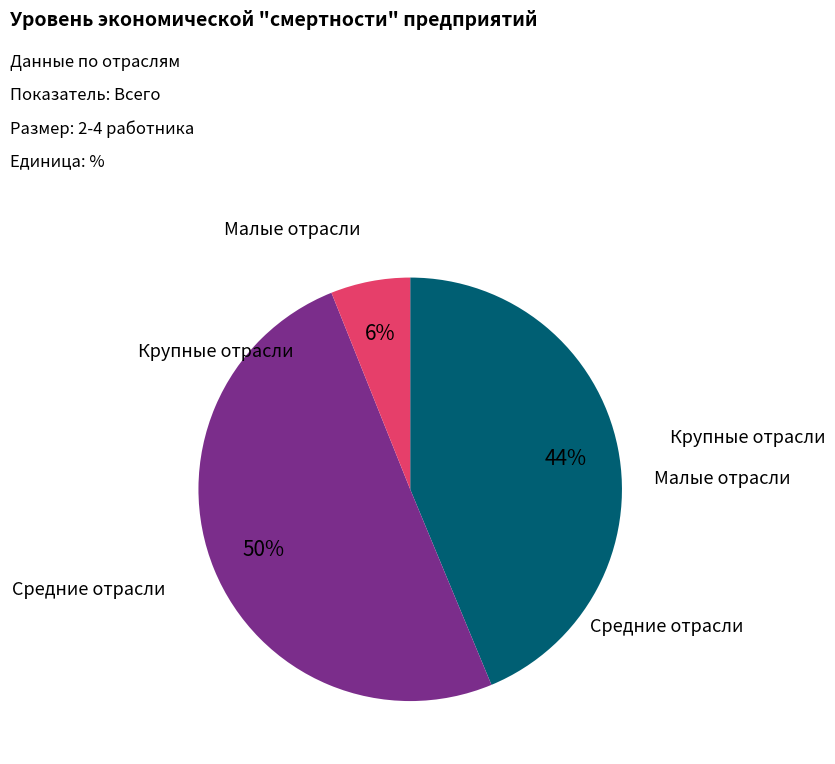

To the nearest percent, what is the difference between the largest and smallest slice percentages?

44%